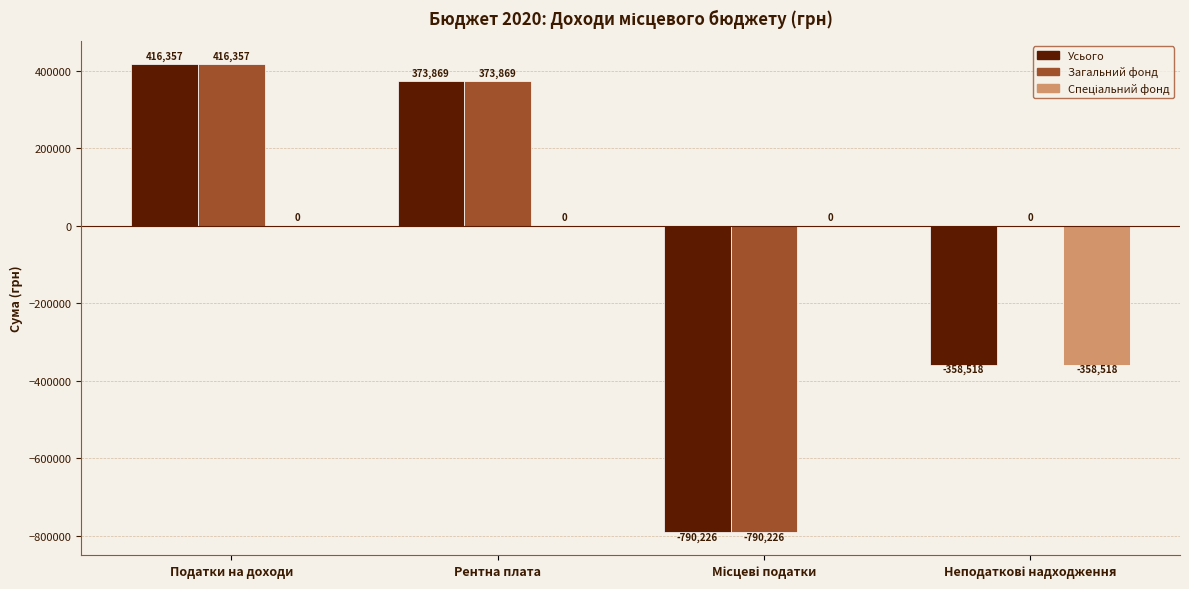

Which category has the highest value across all series?

Податки на доходи